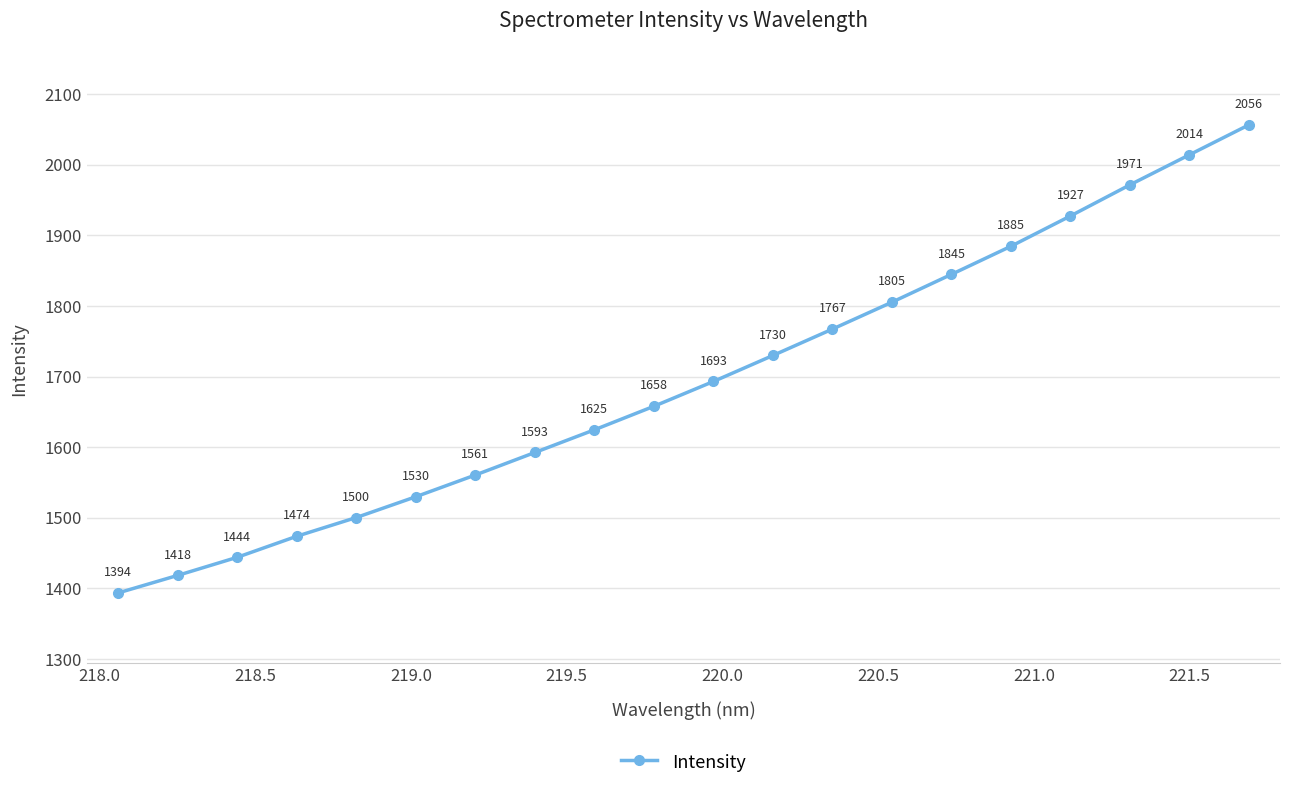

What is the sum of all values?

33890.6